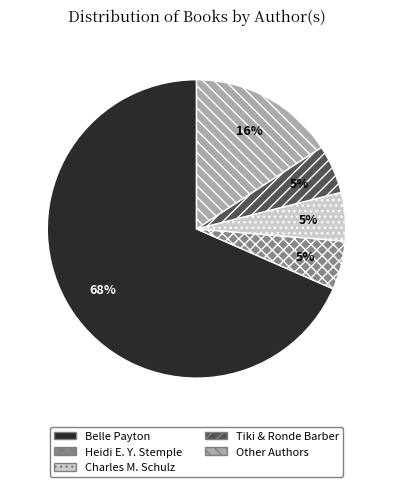

To the nearest percent, what is the combined percentage of Belle Payton and Charles M. Schulz?

74%